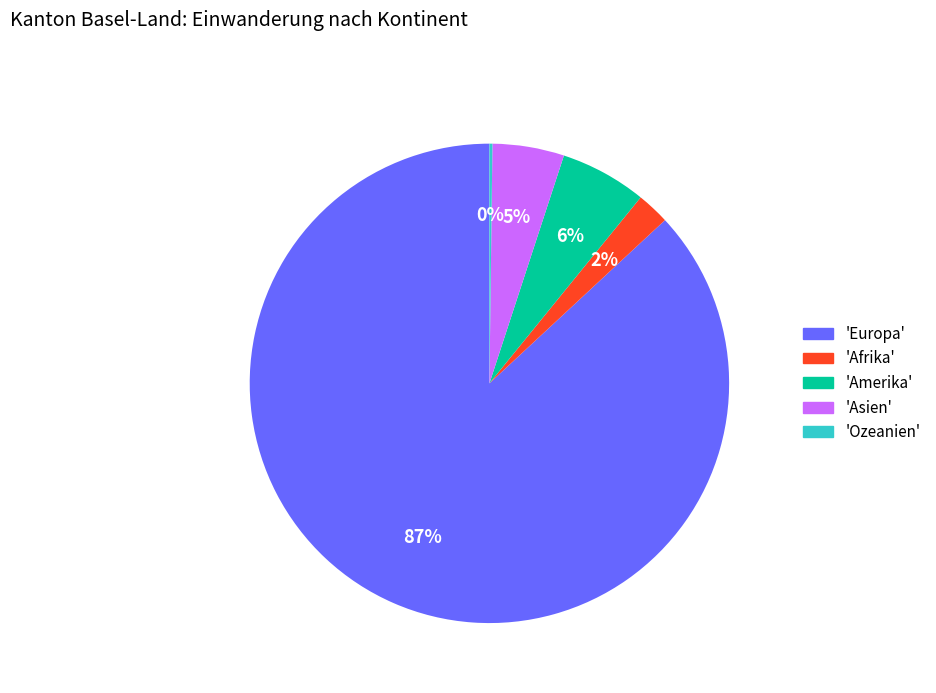

To the nearest percent, what is the difference between the largest and smallest slice percentages?

87%